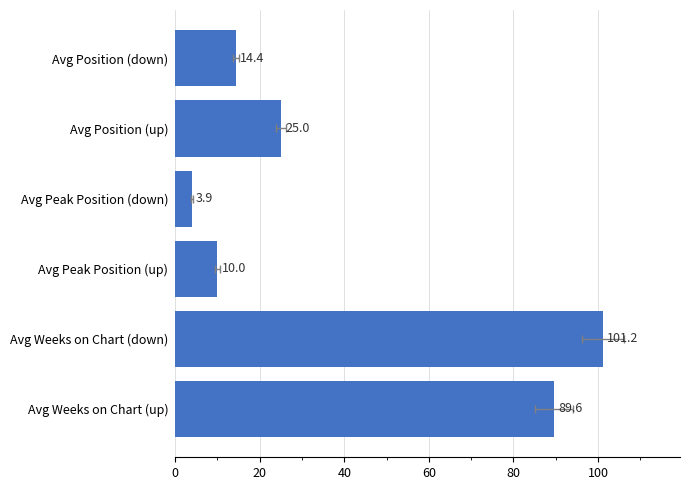

What is the change in value from Avg Weeks on Chart (up) to Avg Peak Position (up)?

-79.6